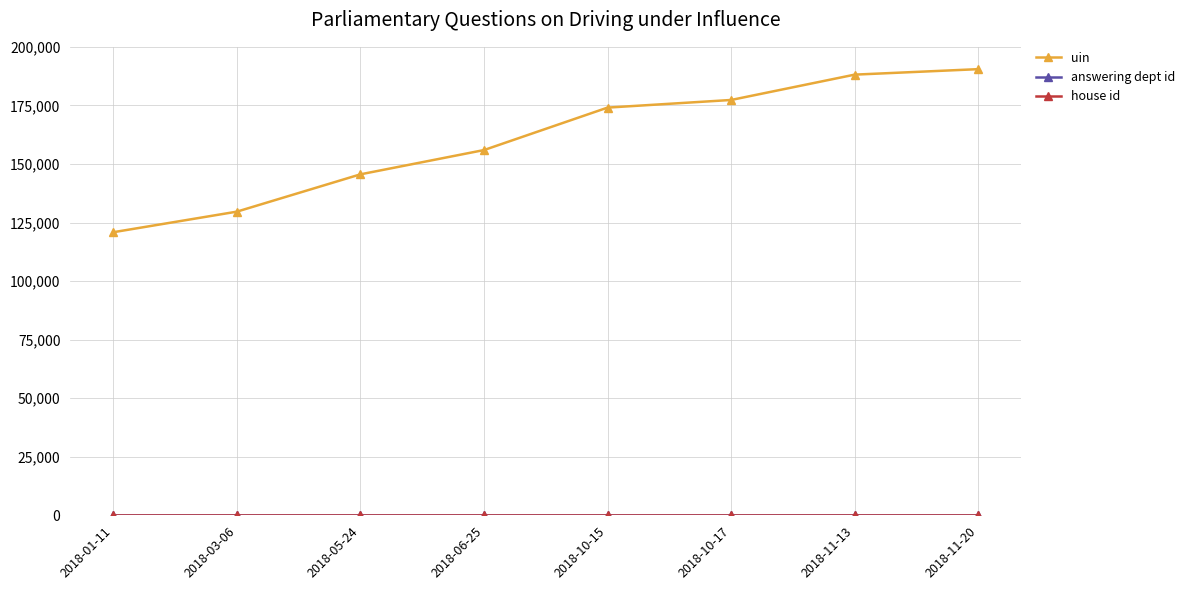

Which series has the widest spread of values?

uin